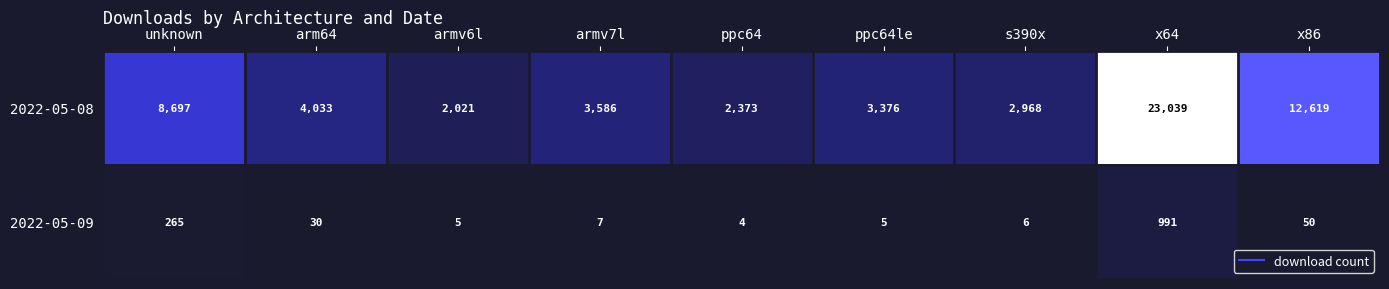

What is the spread (max minus min) of values at x64?

22048